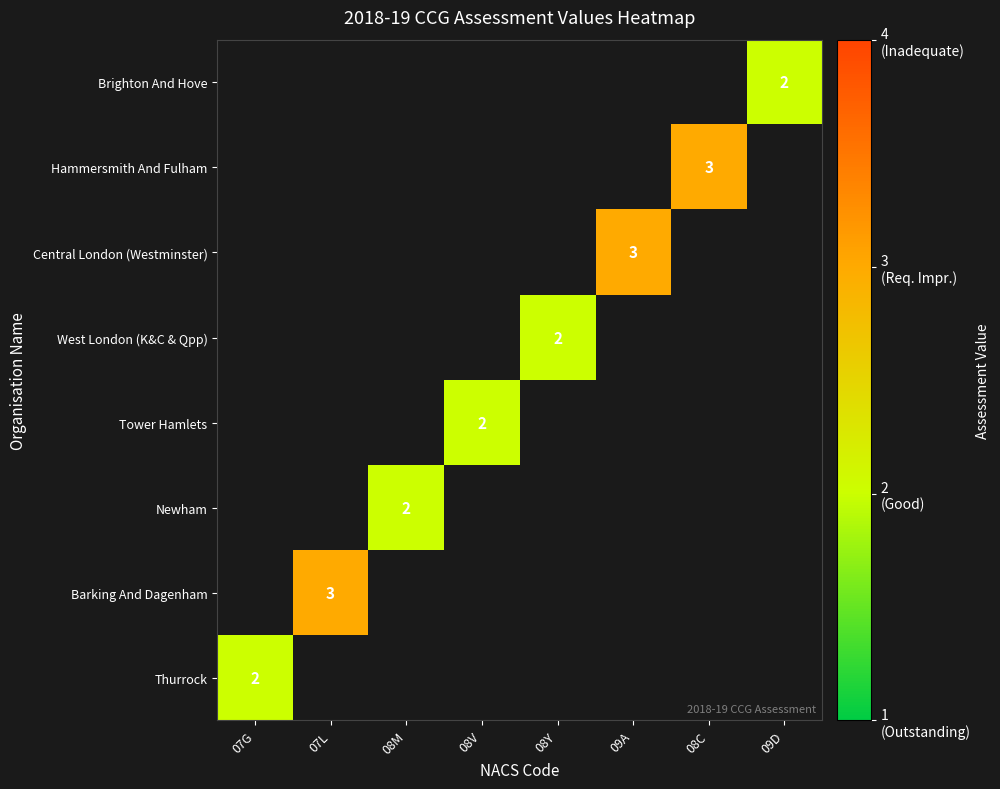

How many values in Tower Hamlets are above zero?

1